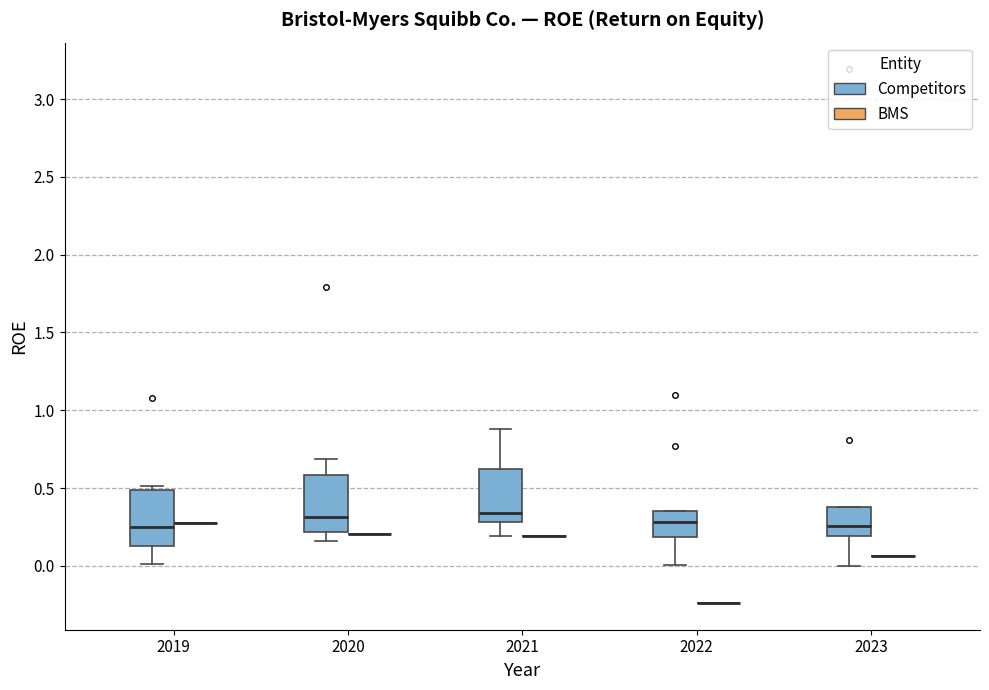

Reading left to right, read every box against the y-axis: the position of its median line, the range the box covers, and the ends of its whiskers. The values are not printed on the chart, so give them approximately, as read against the axis.

2019 (Competitors): median 0.25, box 0.15 to 0.50, whiskers 0.00 to 0.50 (just above the box's upper edge)
2019 (BMS): box collapsed to a line at 0.25, whiskers 0.25 to 0.25
2020 (Competitors): median 0.30, box 0.20 to 0.60, whiskers 0.15 to 0.70
2020 (BMS): box collapsed to a line at 0.20, whiskers 0.20 to 0.20
2021 (Competitors): median 0.35, box 0.30 to 0.60, whiskers 0.20 to 0.90
2021 (BMS): box collapsed to a line at 0.20, whiskers 0.20 to 0.20
2022 (Competitors): median 0.30, box 0.20 to 0.35, whiskers 0.00 to 0.35
2022 (BMS): box collapsed to a line at -0.25, whiskers -0.25 to -0.25
2023 (Competitors): median 0.25, box 0.20 to 0.40, whiskers 0.00 to 0.40
2023 (BMS): box collapsed to a line at 0.05, whiskers 0.05 to 0.05